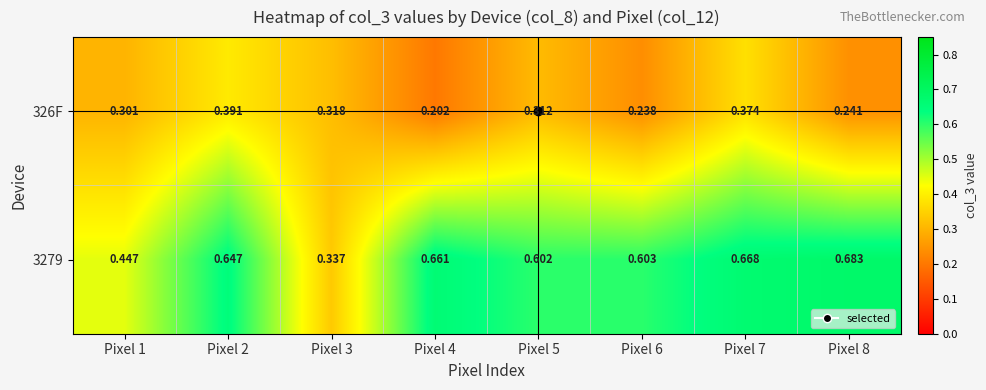

Is the value of 326F at Pixel 3 greater than the value of 3279 at Pixel 3?

No